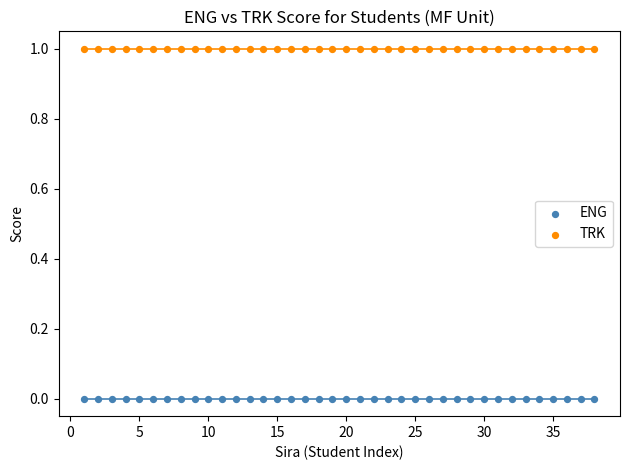

Which series contains the lowest Y value?

ENG